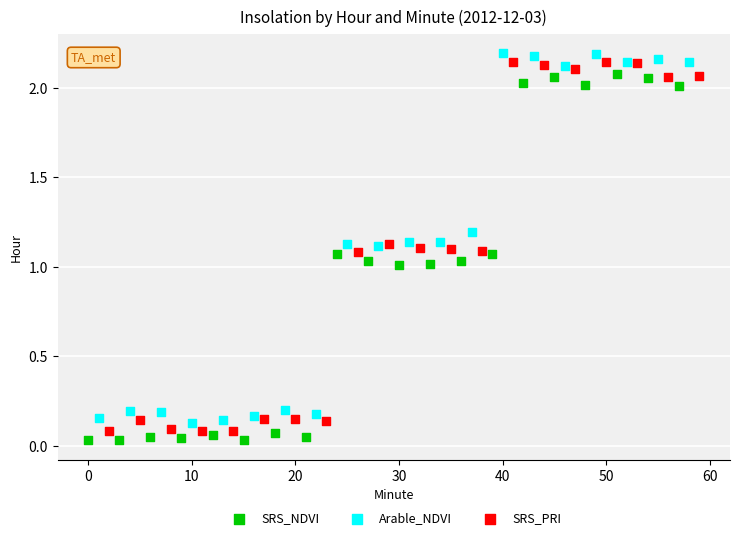

Which series contains the lowest Y value?

SRS_NDVI